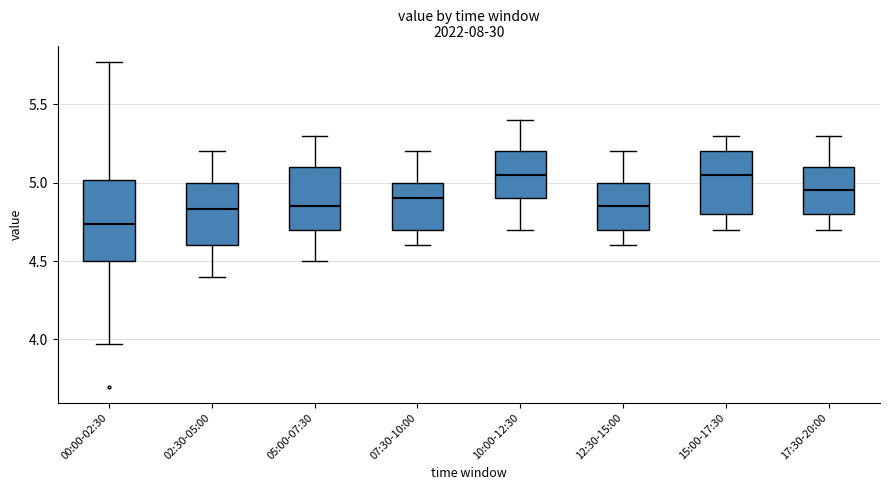

Which box is the tallest, from its lower edge to its upper edge?

00:00-02:30